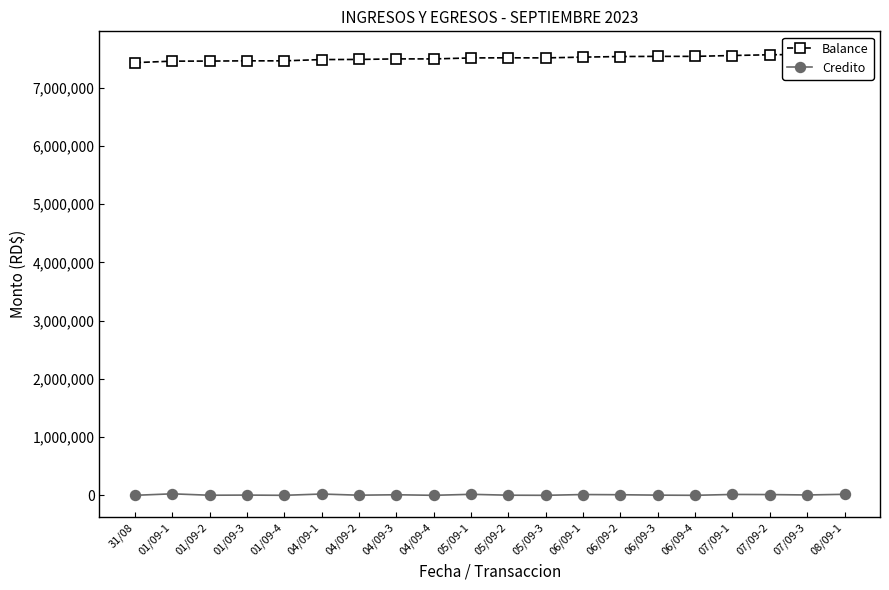

How many values in the Balance series exceed 7514188?

10